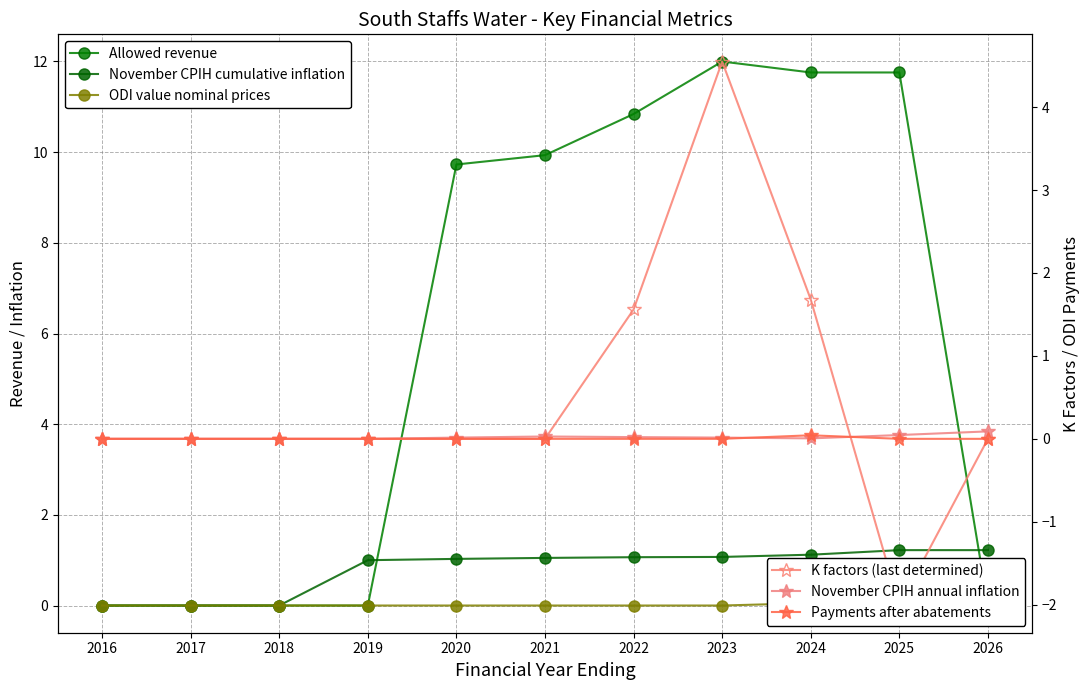

True or false: Payments after abatements and Allowed revenue cross at least once.

False